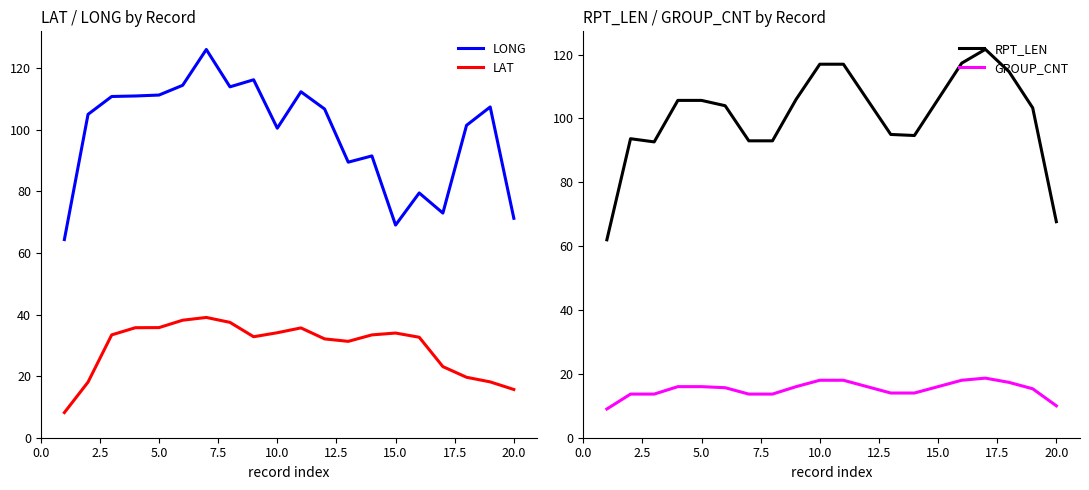

What is the minimum value for LAT?

8.2